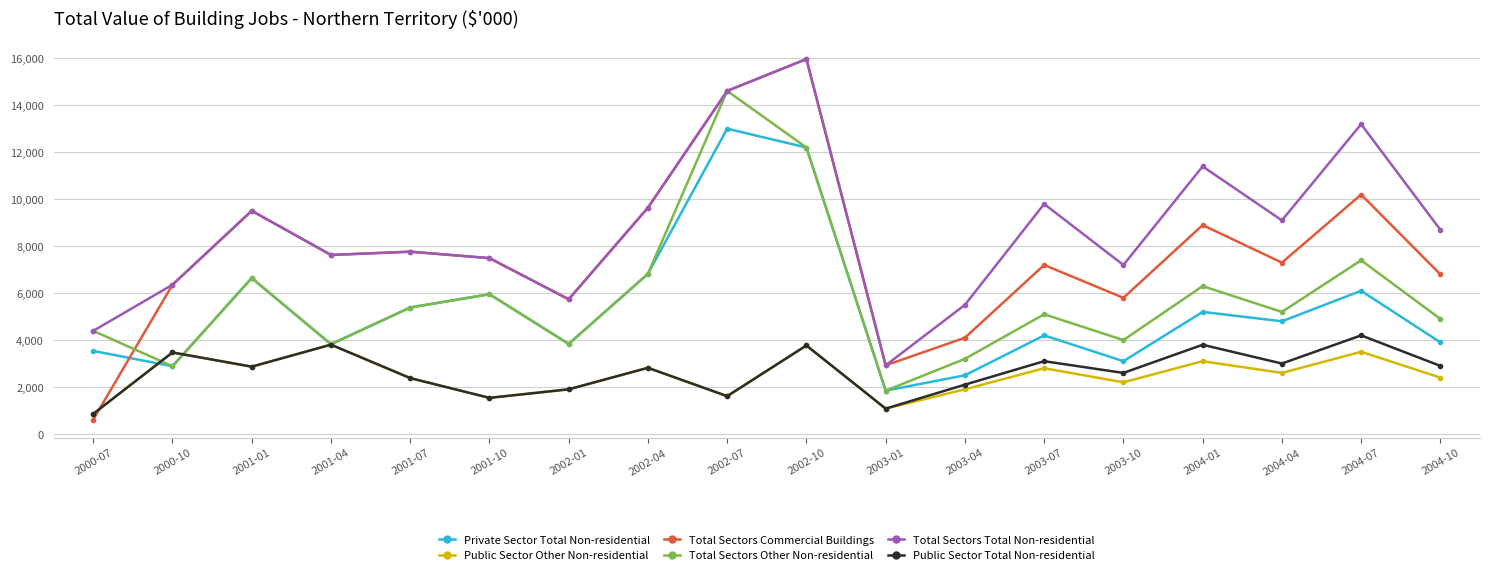

Between which two adjacent categories do Public Sector Other Non-residential and Total Sectors Commercial Buildings first intersect?

2000-07 and 2000-10